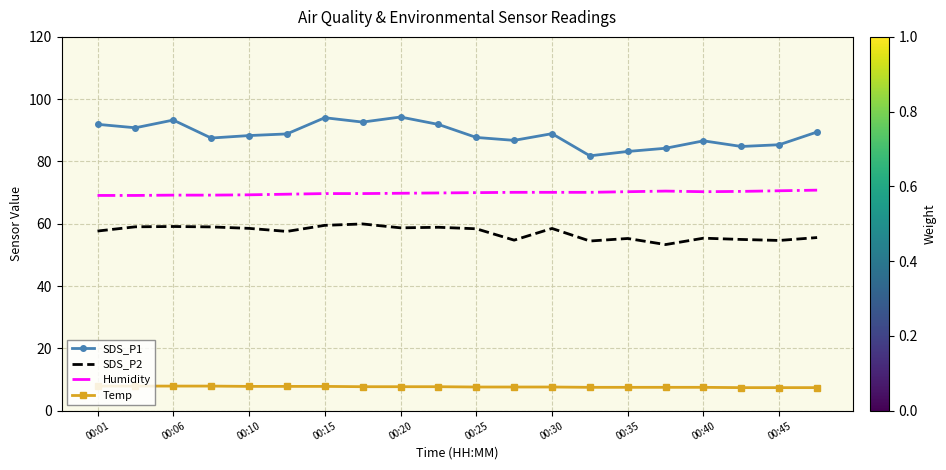

Which series has the largest range (max minus min)?

SDS_P1